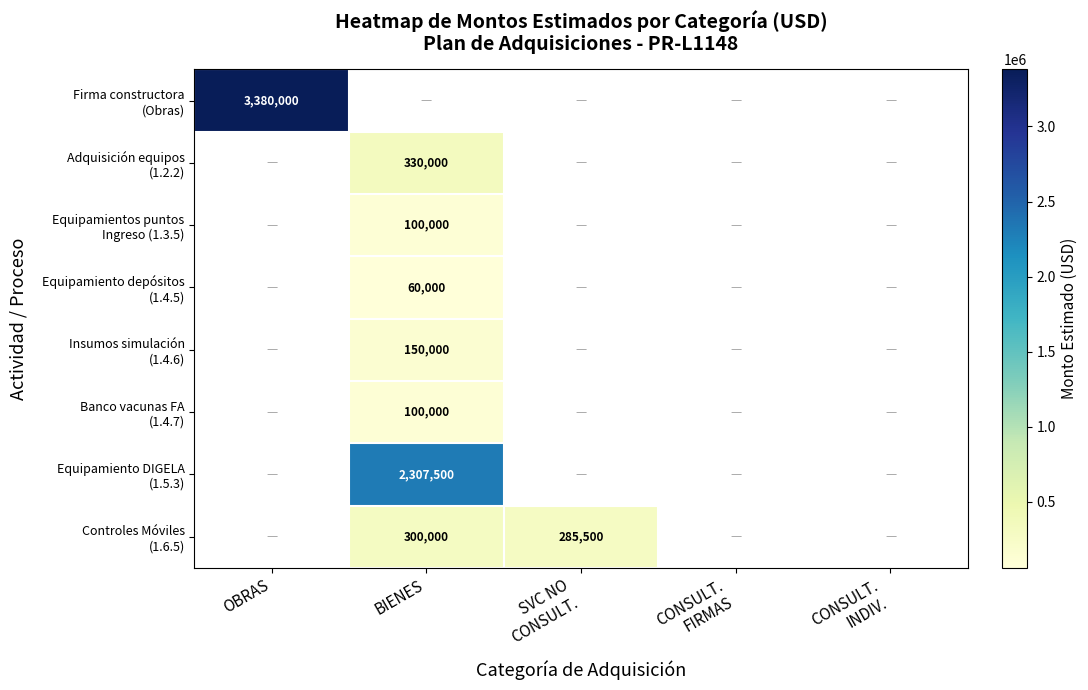

At how many categories does at least one series exceed 1429446?

2